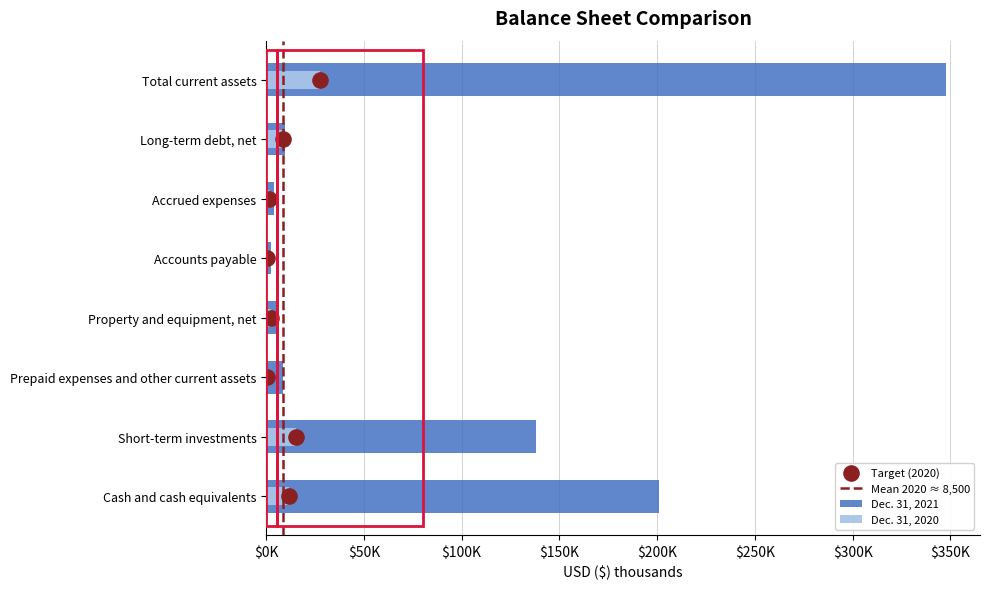

At which category is the sum across all series the highest?

Total current assets